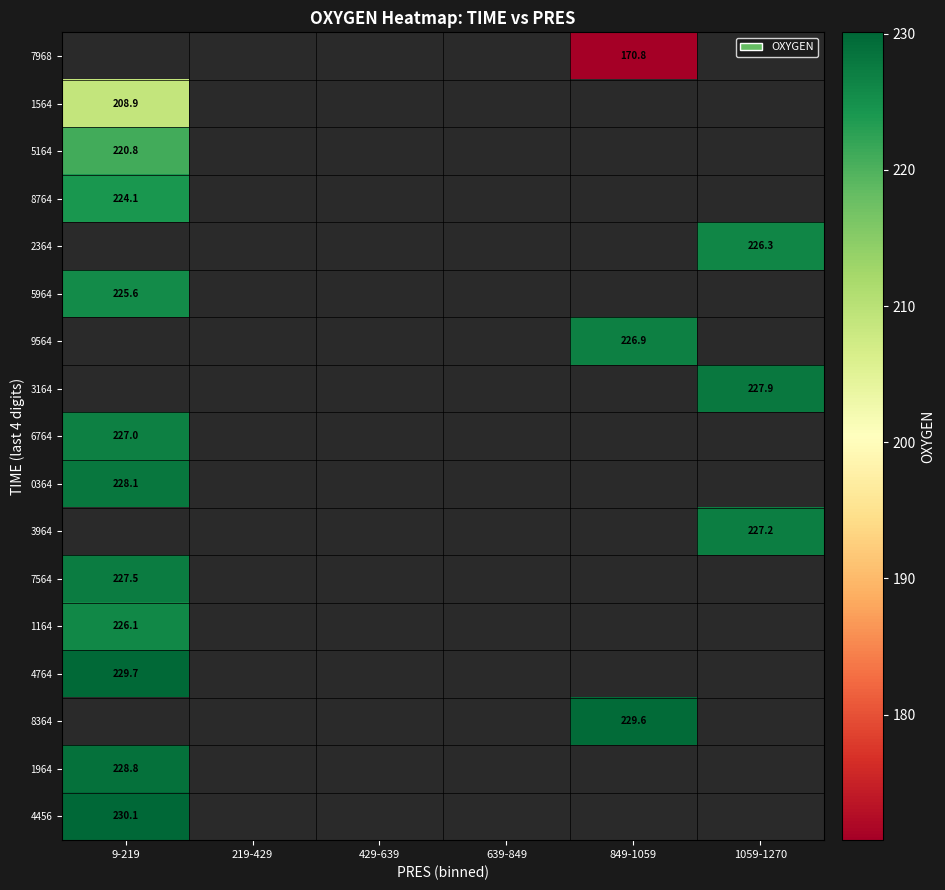

Which category has the highest value across all series?

9-219